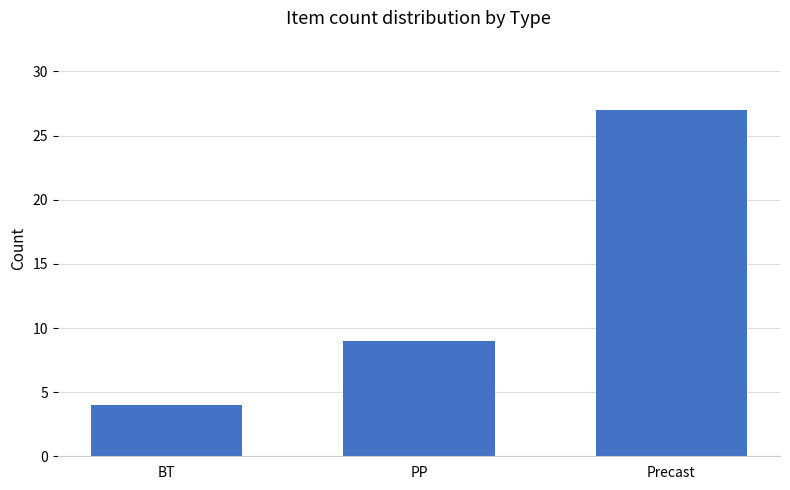

What value does the data have at Precast, to the nearest 5?

25